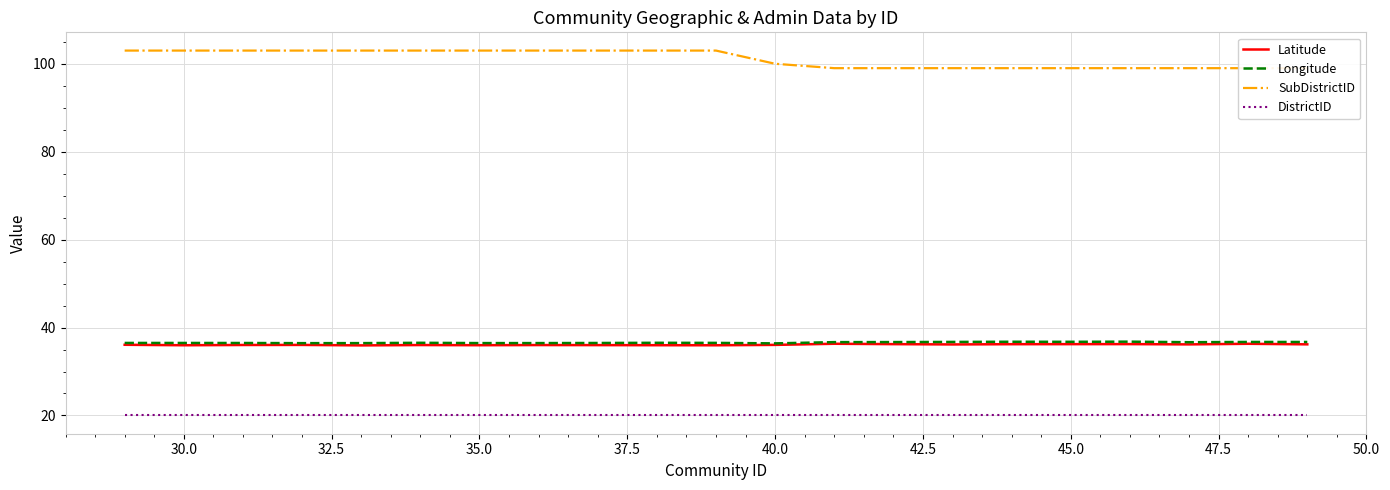

In Latitude, how many points are higher than both neighbors (excluding endpoints)?

6